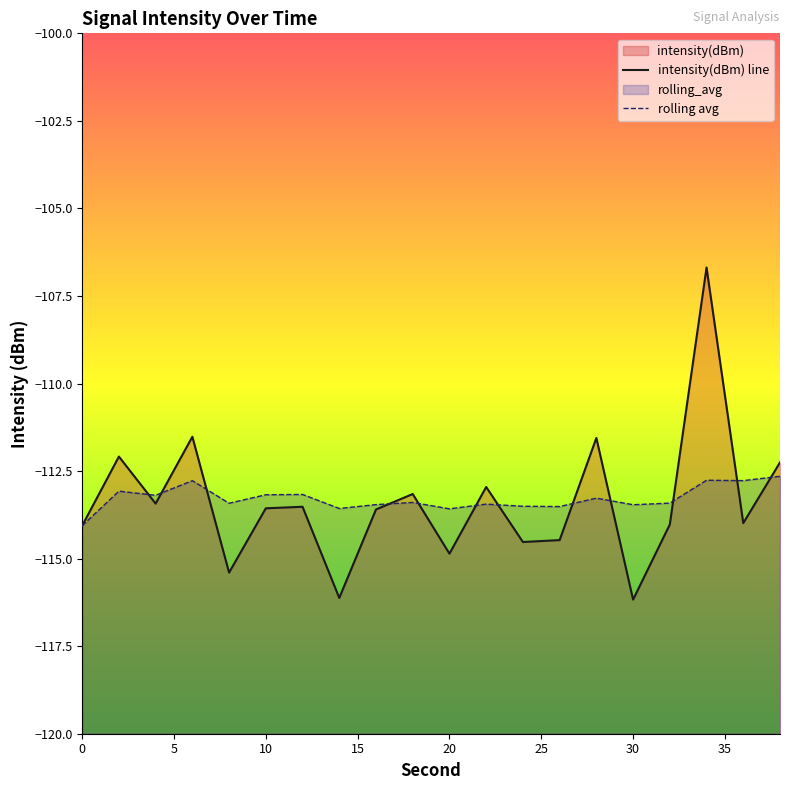

How many times do rolling avg and intensity(dBm) line cross each other?

12